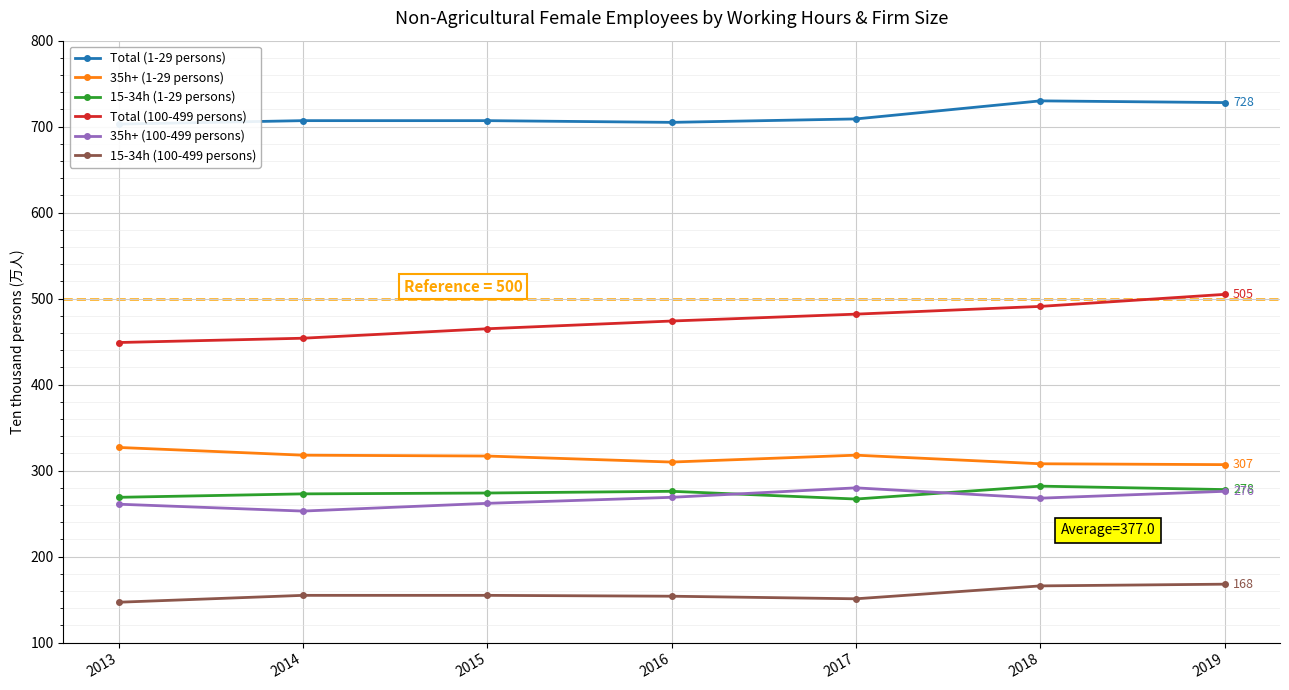

Is it true that 35h+ (100-499 persons) equals 390 at 2019?

False